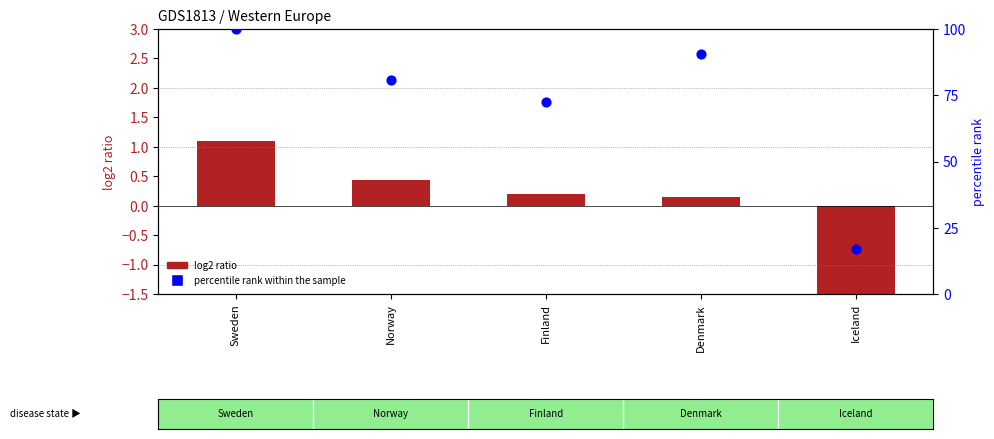

Which series has the largest Y range (max minus min)?

percentile rank within the sample